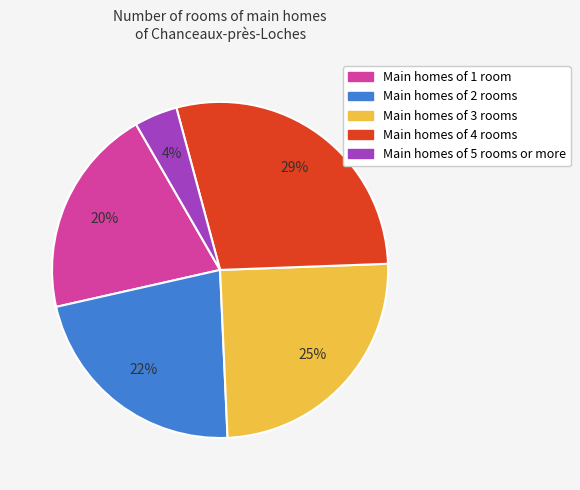

The Main homes of 4 rooms slice represents 29% of the pie. True or false?

True